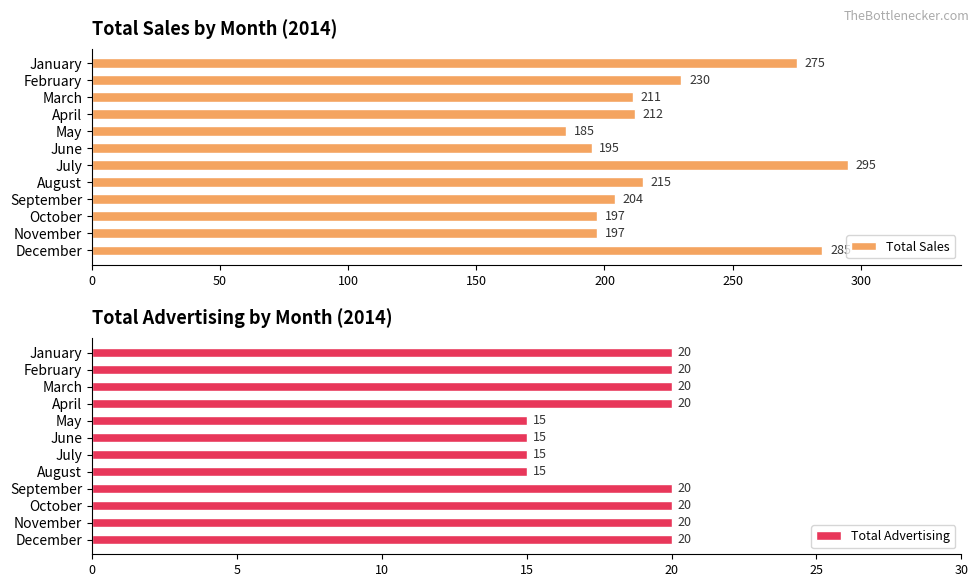

What is the approximate value of Total Sales at May, to the nearest 50?

200